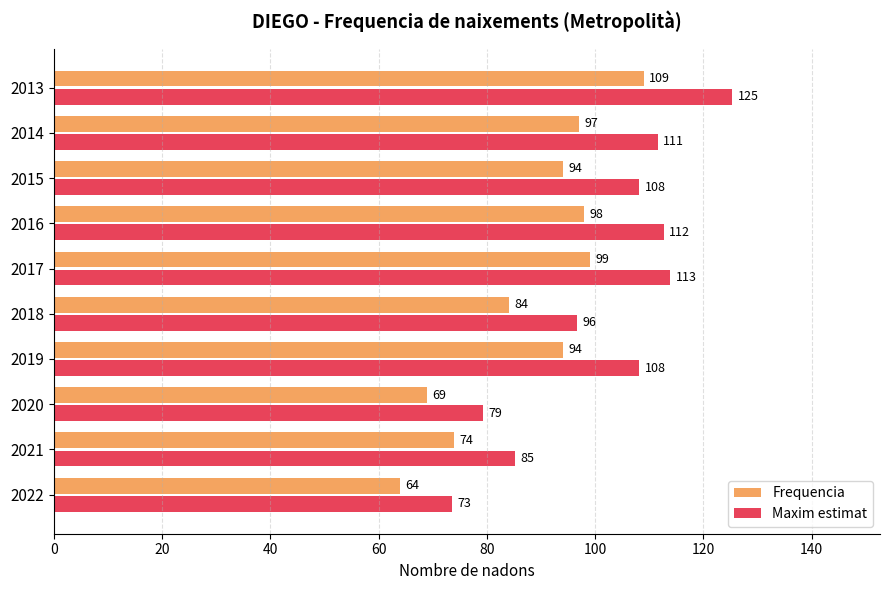

Between 2020 and 2017, which series saw the biggest shift?

Maxim estimat